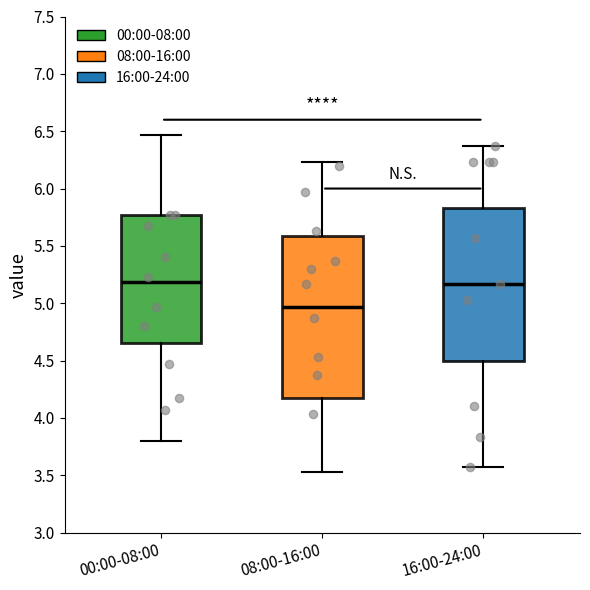

Reading left to right, read every box against the y-axis: the position of its median line, the range the box covers, and the ends of its whiskers. The values are not printed on the chart, so give them approximately, as read against the axis.

00:00-08:00: median 5.20, box 4.65 to 5.75, whiskers 3.80 to 6.45
08:00-16:00: median 4.95, box 4.20 to 5.60, whiskers 3.55 to 6.25
16:00-24:00: median 5.15, box 4.50 to 5.85, whiskers 3.55 to 6.35